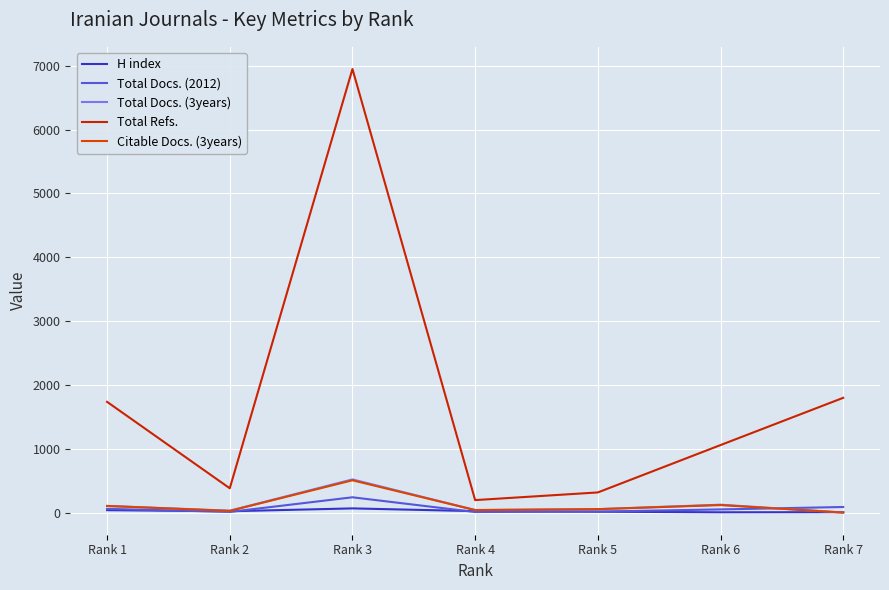

Where does the Total Docs. (3years) series first go above 53?

Rank 1